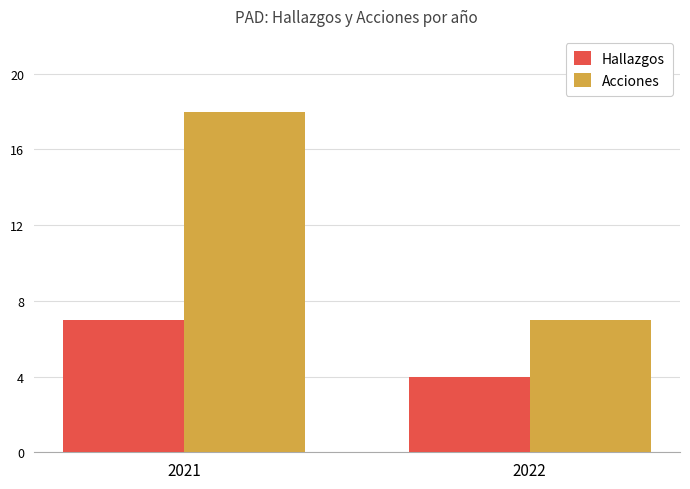

Which category has the highest value across all series?

2021